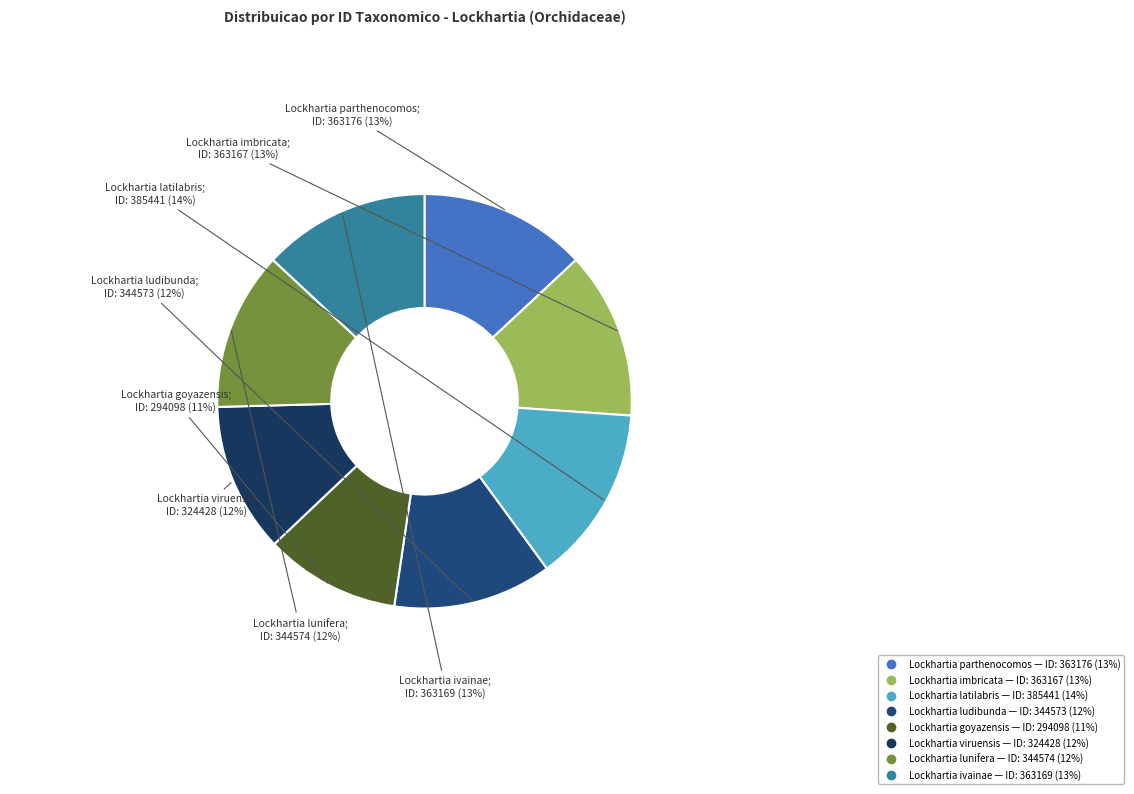

Is it true that Lockhartia parthenocomos is 8% of the pie?

False